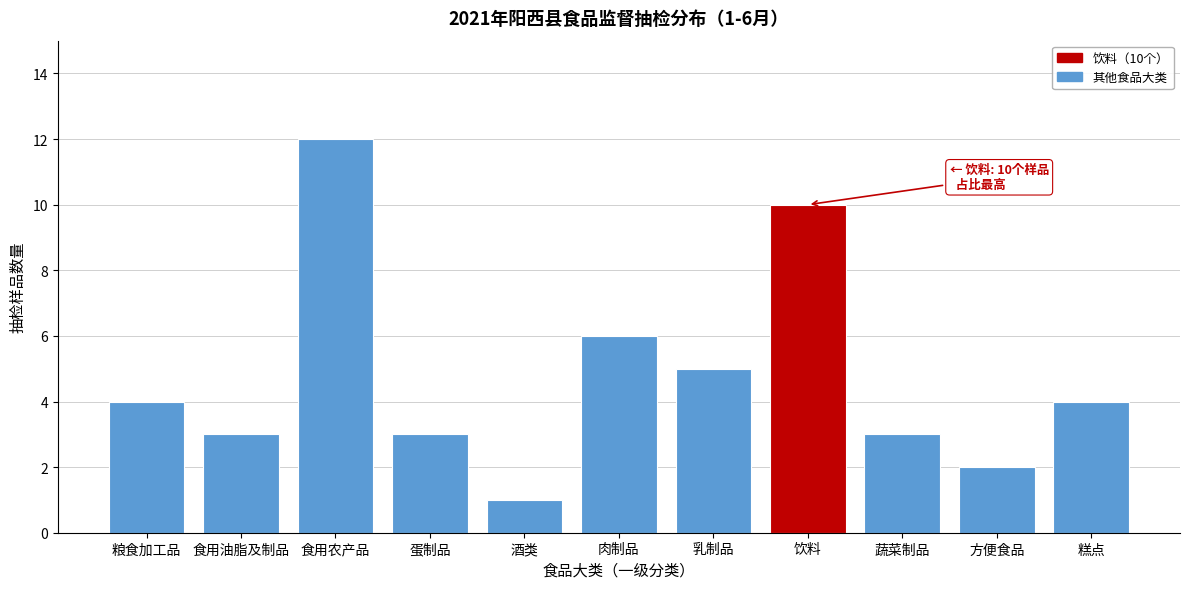

Reading right to left, extract all data points from this chart.

4	2	3	10	5	6	1	3	12	3	4